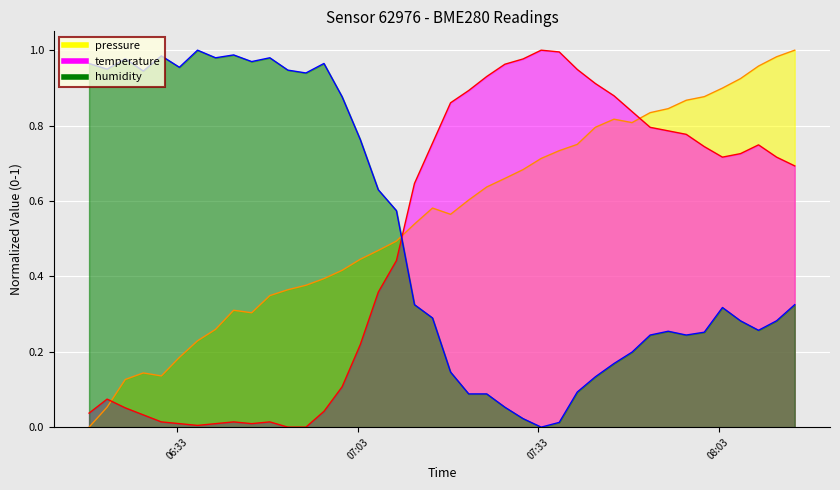

True or false: pressure has a value of 0.8 at 2022-11-10T07:39:31.

True